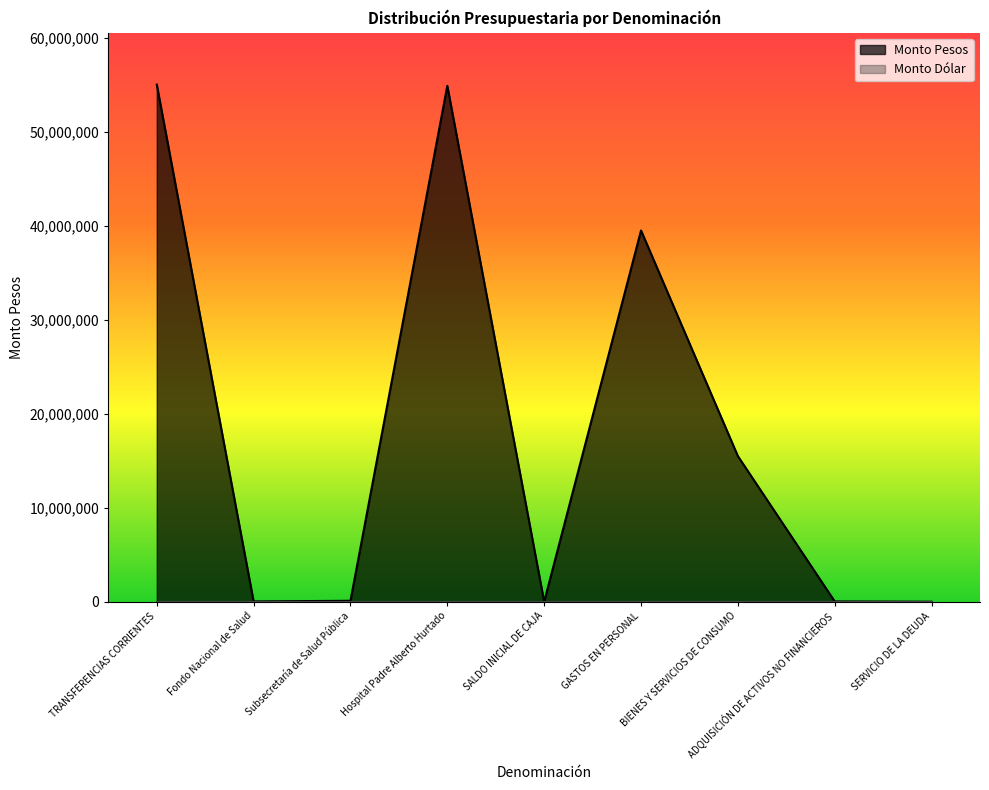

What is the value of the 5th point from the left?

1000